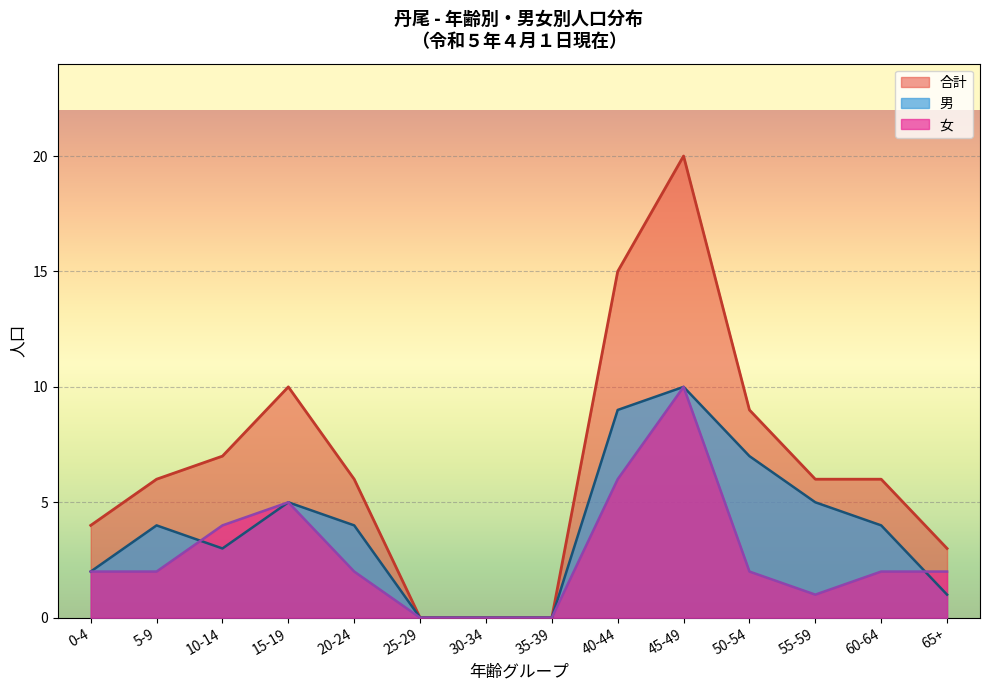

The value of 合計 (40-44) at 5-9 is 3. True or false?

False